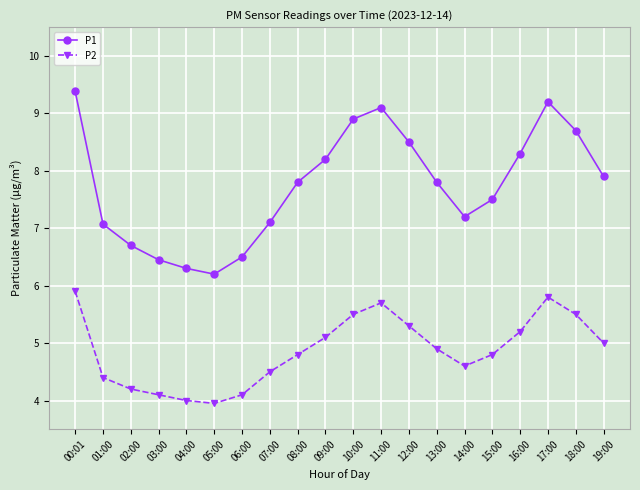

How many series are shown in this chart?

2